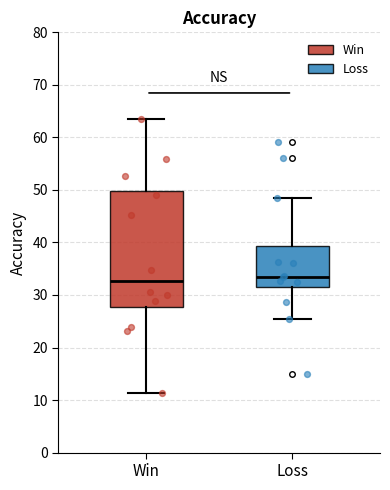

Comparing the boxes themselves (not the whiskers), which one is the tallest?

Win